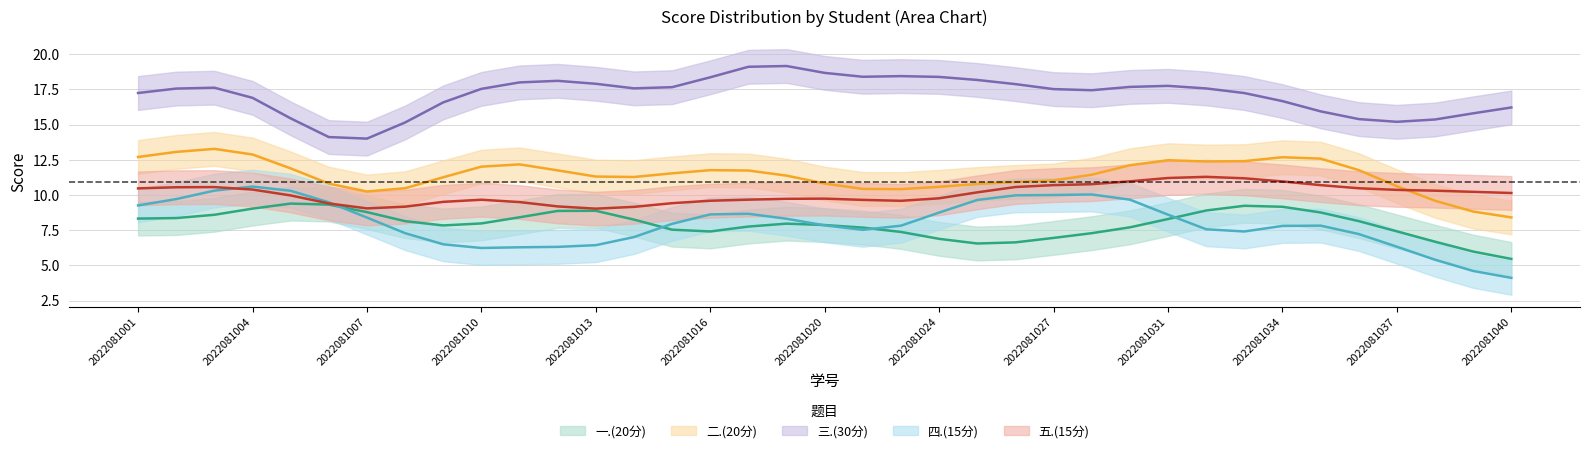

At which category is the sum across all series the highest?

2022081030